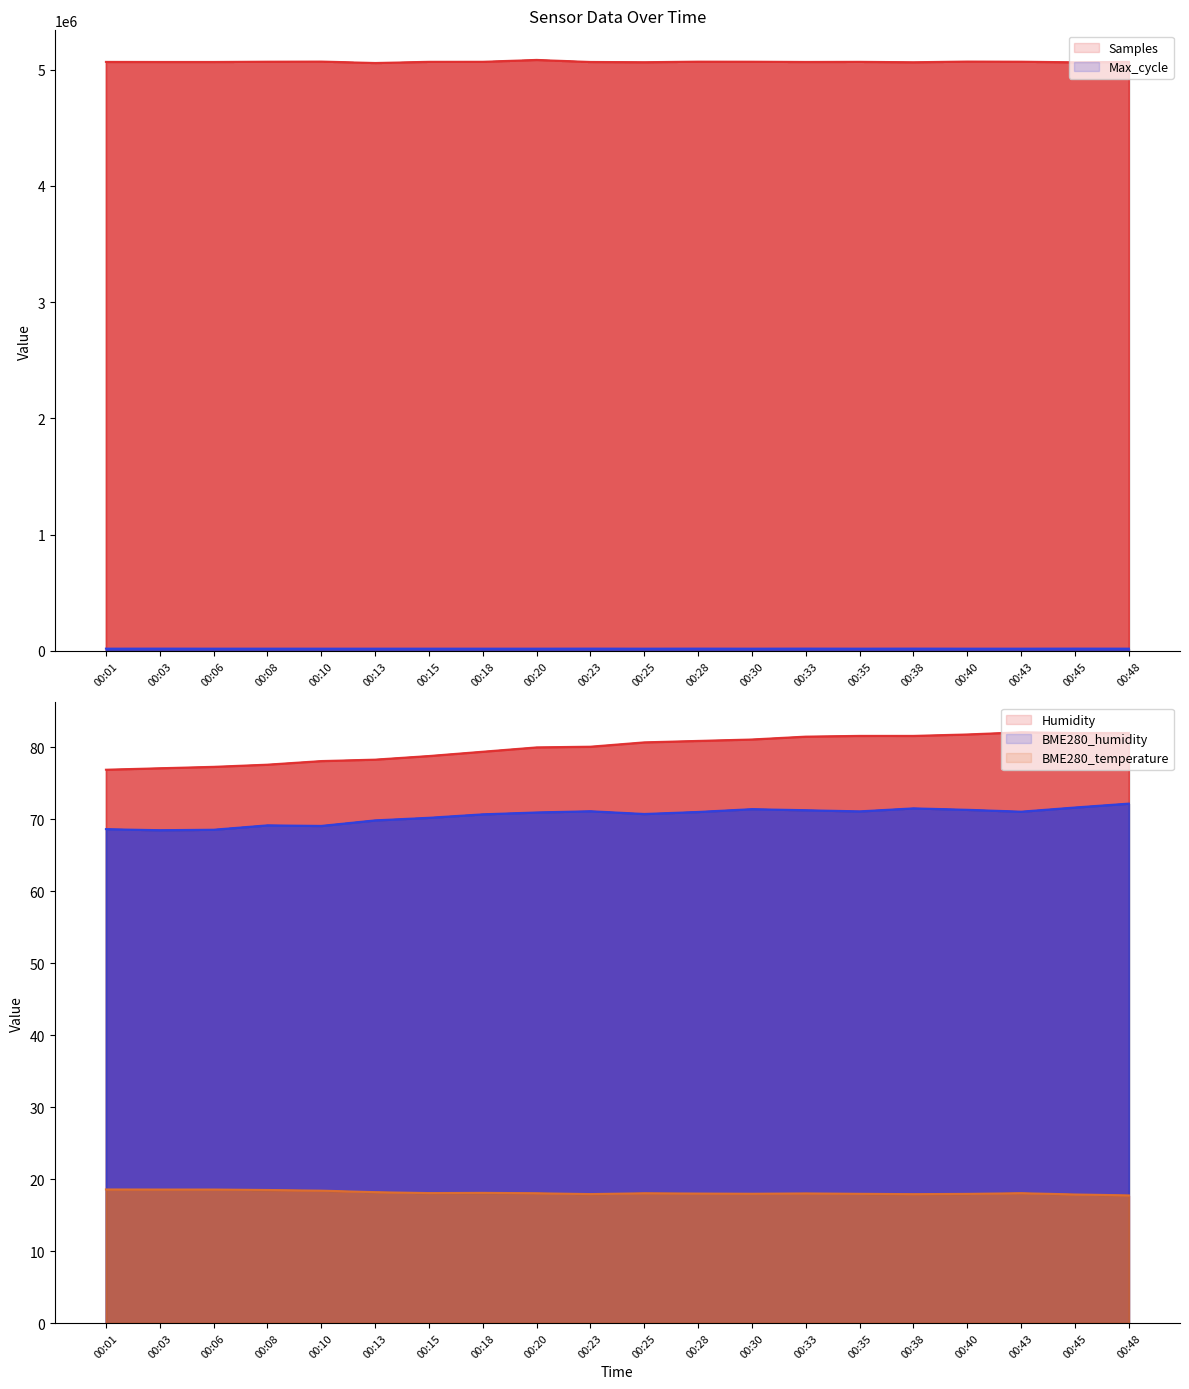

True or false: Max_cycle and BME280_temperature intersect in this chart.

False